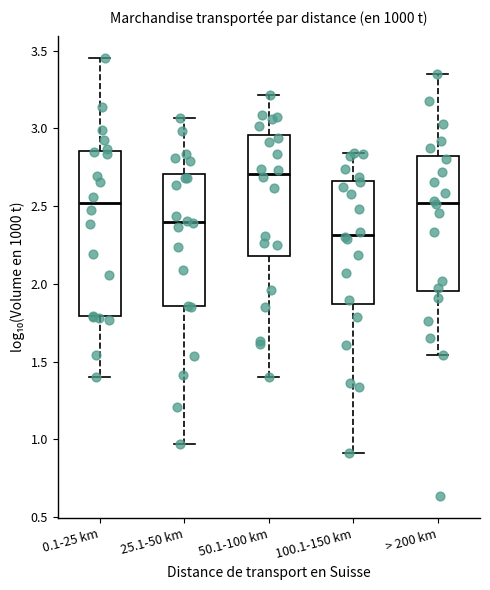

Which box's median line is the highest?

50.1-100 km